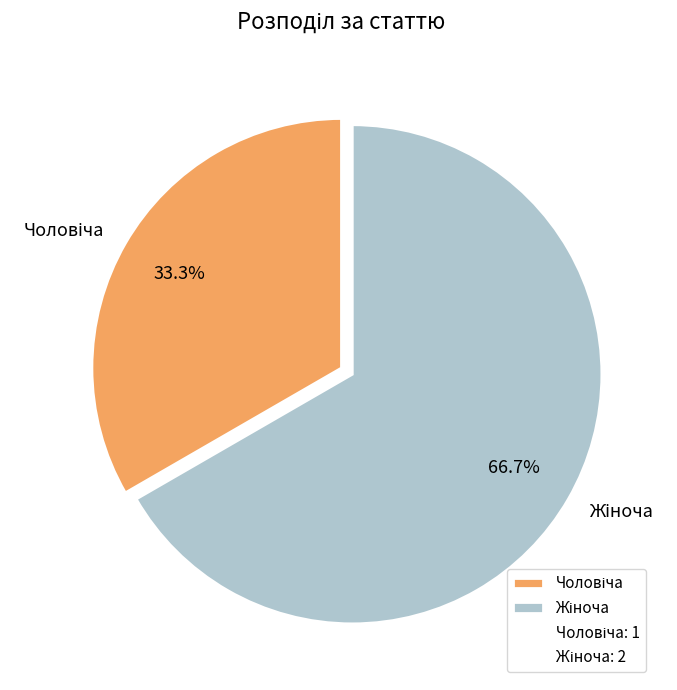

Is there any slice that represents more than half of the pie?

Yes